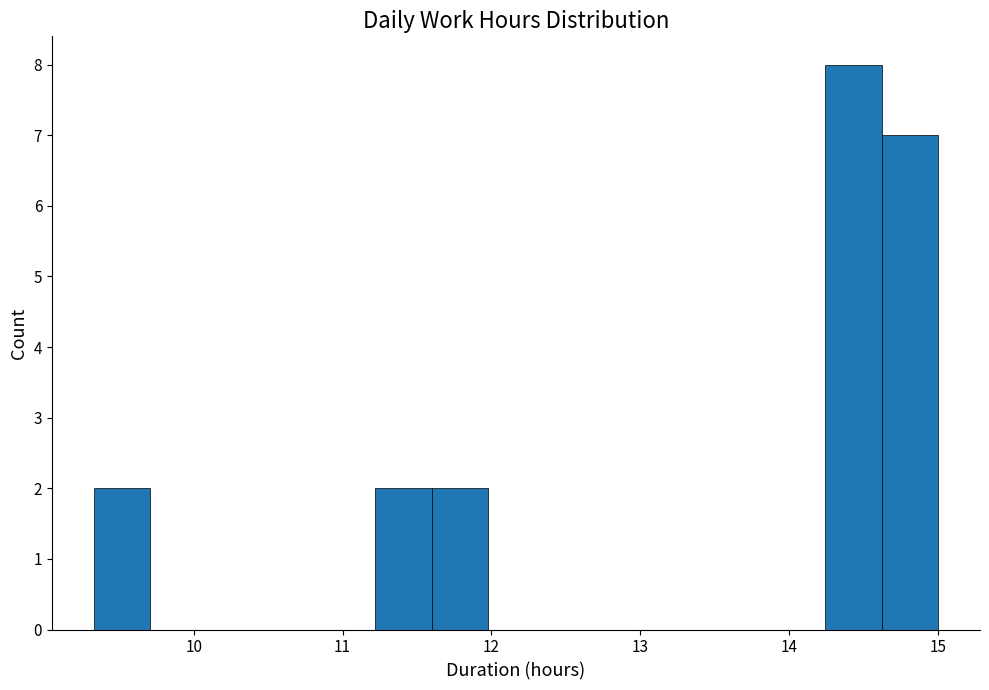

Read against the x-axis, roughly where is the centre of the tallest bar?

14.4